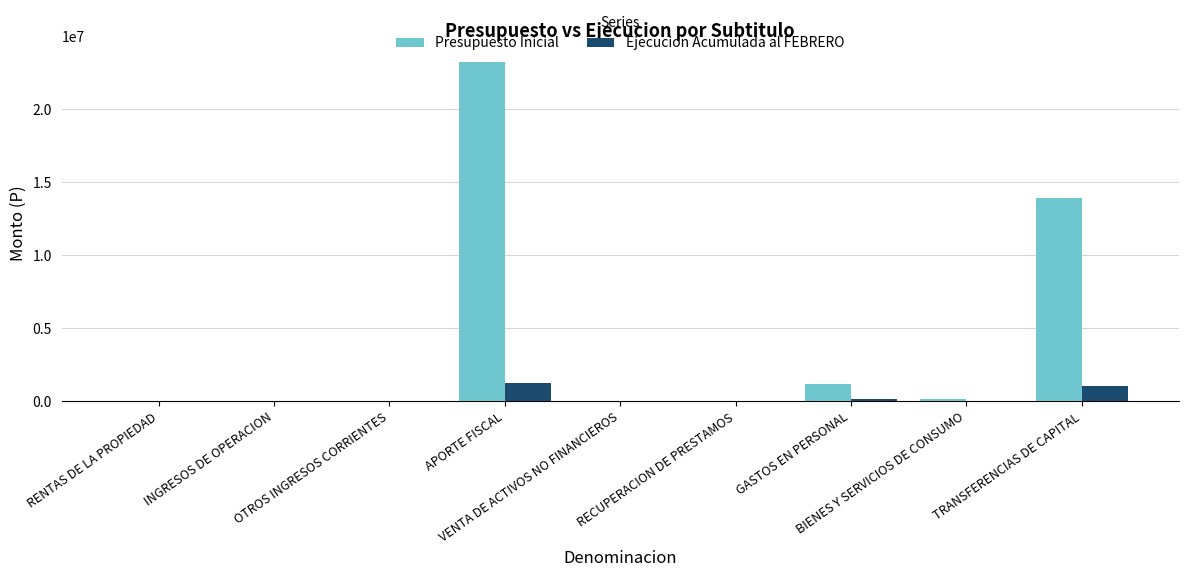

What is the highest value of the Ejecucion Acumulada al FEBRERO series?

1232599